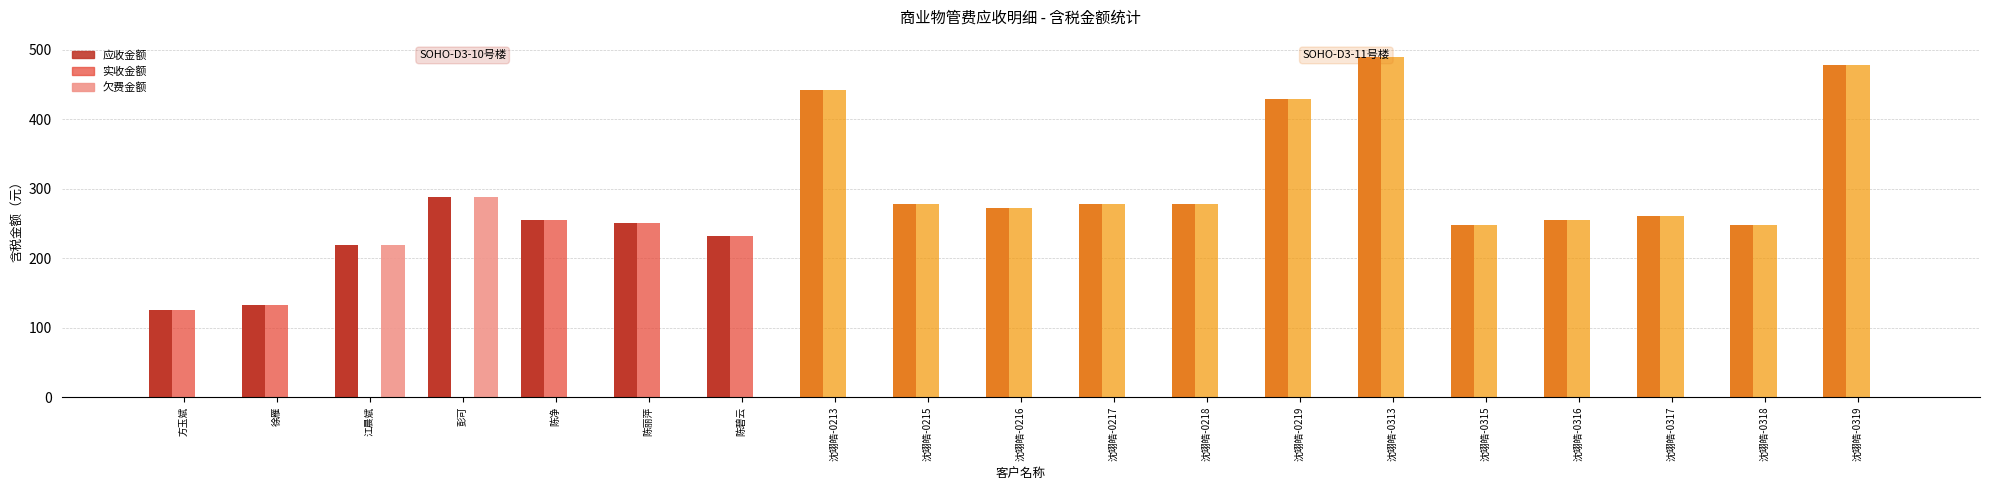

Is the value of 实收金额 at 沈翊皓-0313 greater than the value of 应收金额 at 方玉斌?

Yes